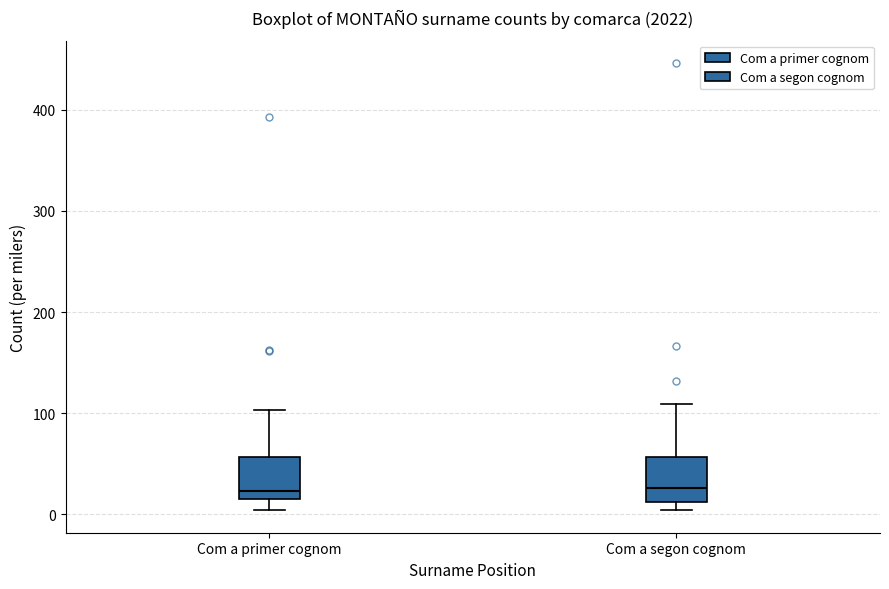

Reading left to right, transcribe this box plot: for each box, give where its median line is, the range the box spans, and where its two whiskers end, as read against the y-axis. The values are not printed on the chart, so give them approximately, as read against the axis.

Com a primer cognom: median 20 (just above the box's lower edge), box 20 to 60, whiskers 0 to 100
Com a segon cognom: median 30, box 10 to 60, whiskers 0 to 110